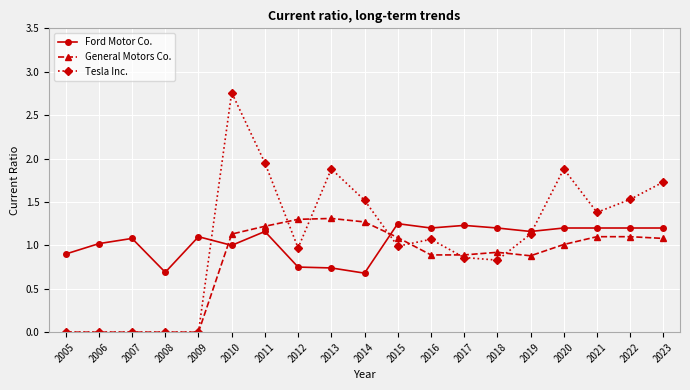

What is the difference between the highest and lowest values at 2016?

0.3